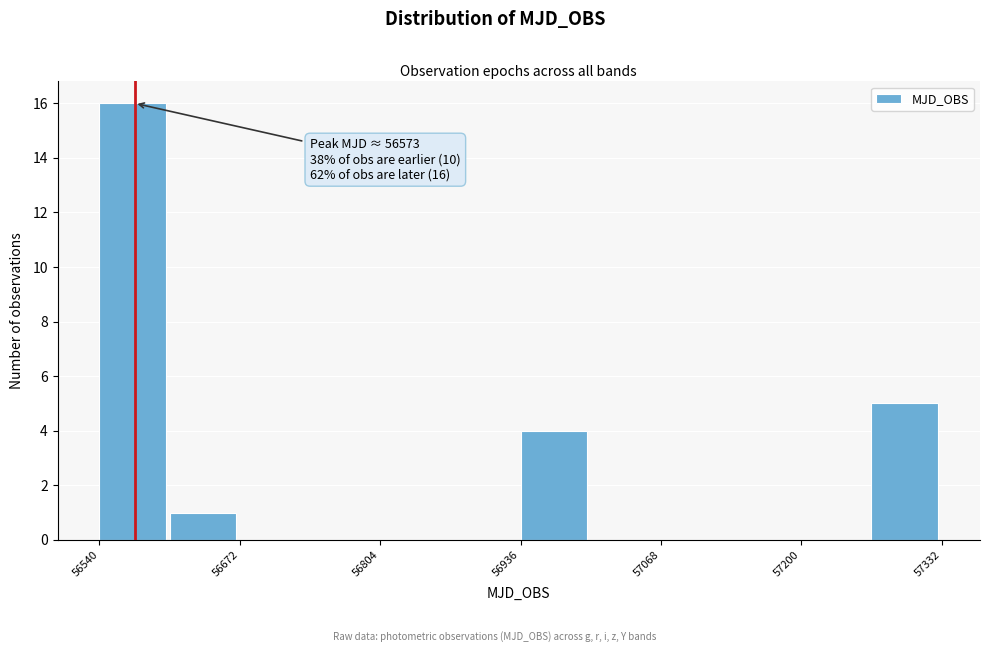

Around what value on the x-axis is the tallest bar? Give the approximate position of its centre, as read against the axis.

56580